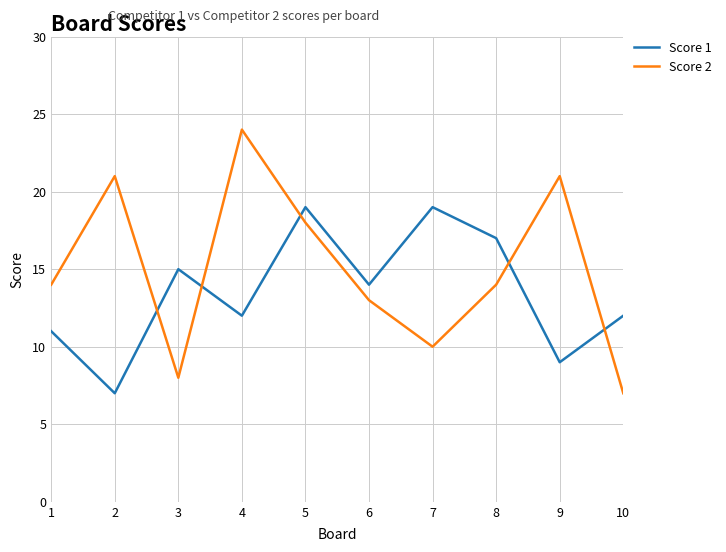

How many times do Score 2 and Score 1 cross each other?

5